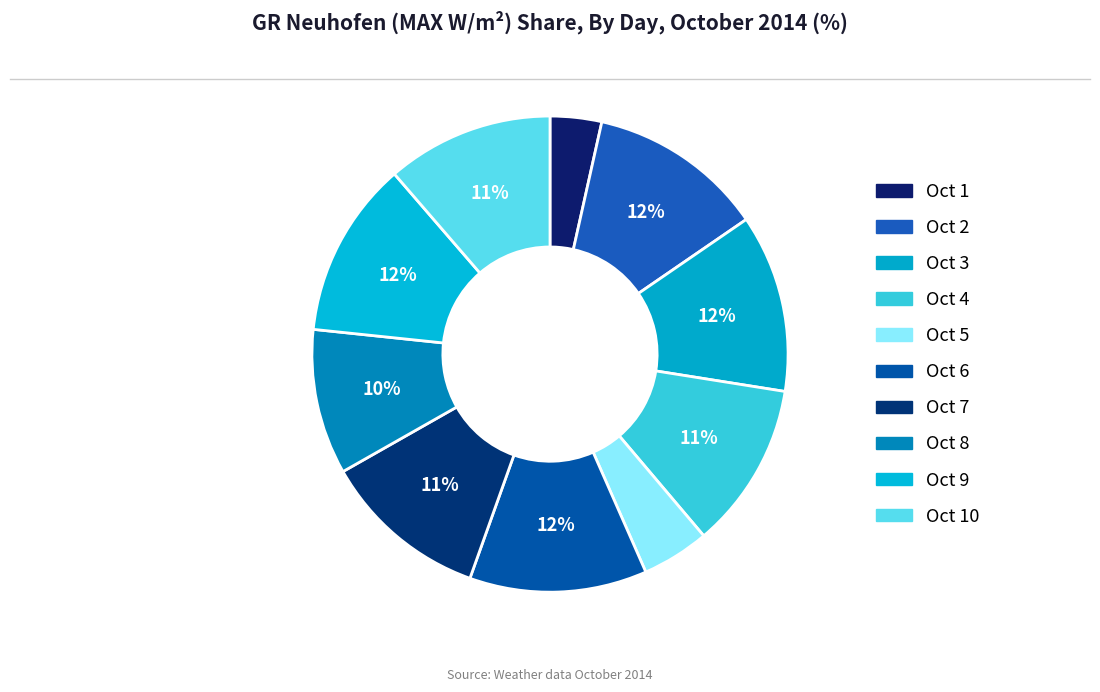

Rank the categories by value from highest to lowest.

Oct 3, Oct 6, Oct 9, Oct 2, Oct 10, Oct 7, Oct 4, Oct 8, Oct 5, Oct 1